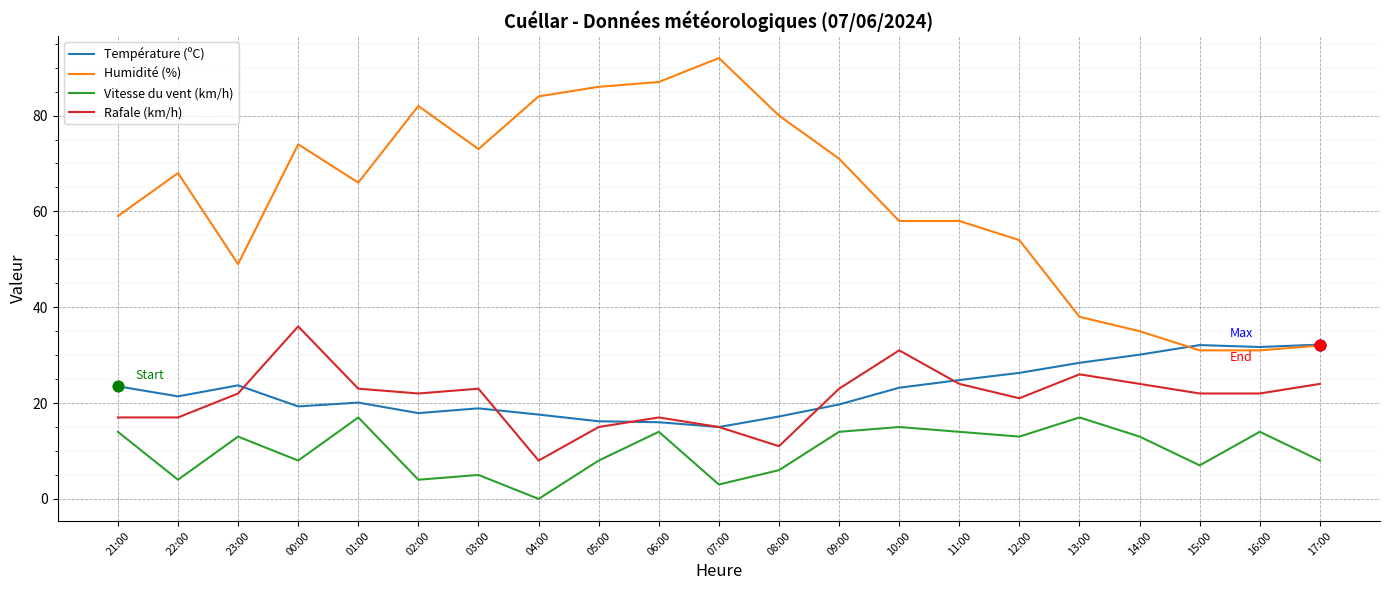

Is the value of Température (ºC) at 03:00 greater than the value of Vitesse du vent (km/h) at 03:00?

Yes